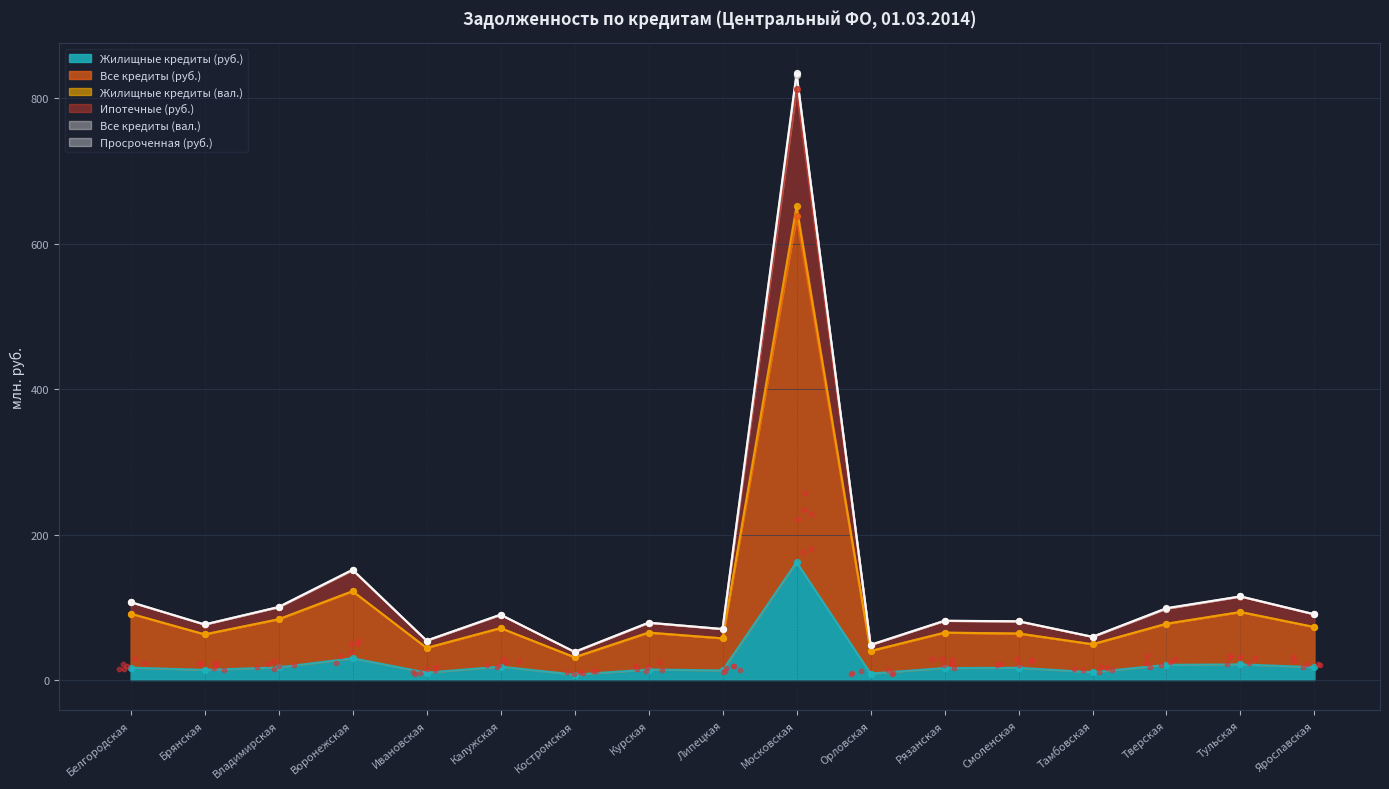

What is the total value across all series at Орловская?

154.1